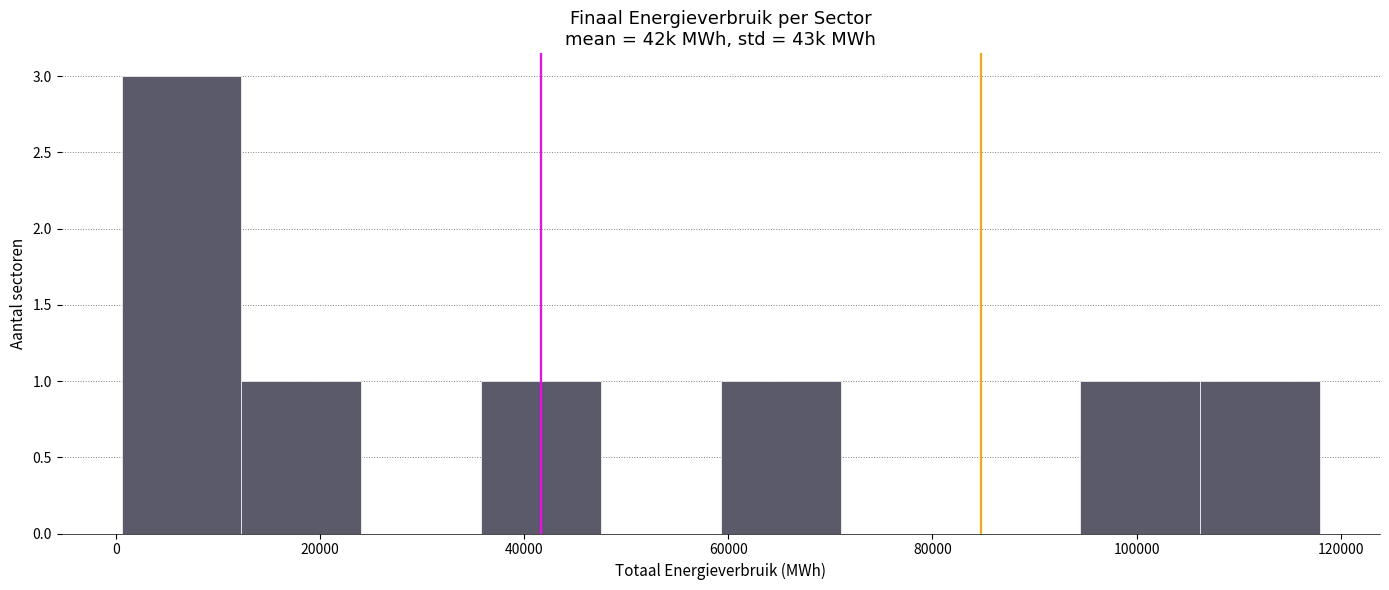

Reading left to right, list every bar in this chart as the range it spans on the x-axis followed by its height. Neither the bar edges nor the heights are printed on the chart, so give them approximately, as read against the axes.

0 to 12000: 3
12000 to 24000: 1
24000 to 36000: 0
36000 to 48000: 1
48000 to 60000: 0
60000 to 72000: 1
72000 to 82000: 0
82000 to 94000: 0
94000 to 106000: 1
106000 to 118000: 1